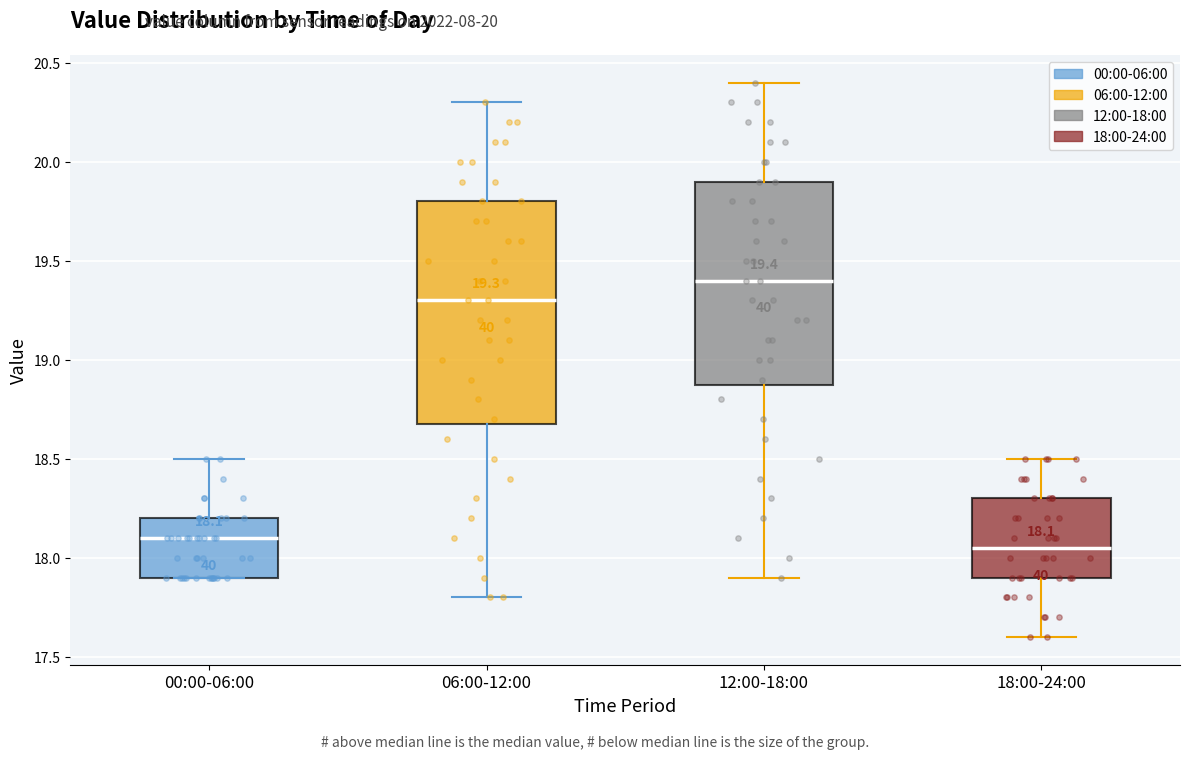

Which box has the lowest median line?

18:00-24:00